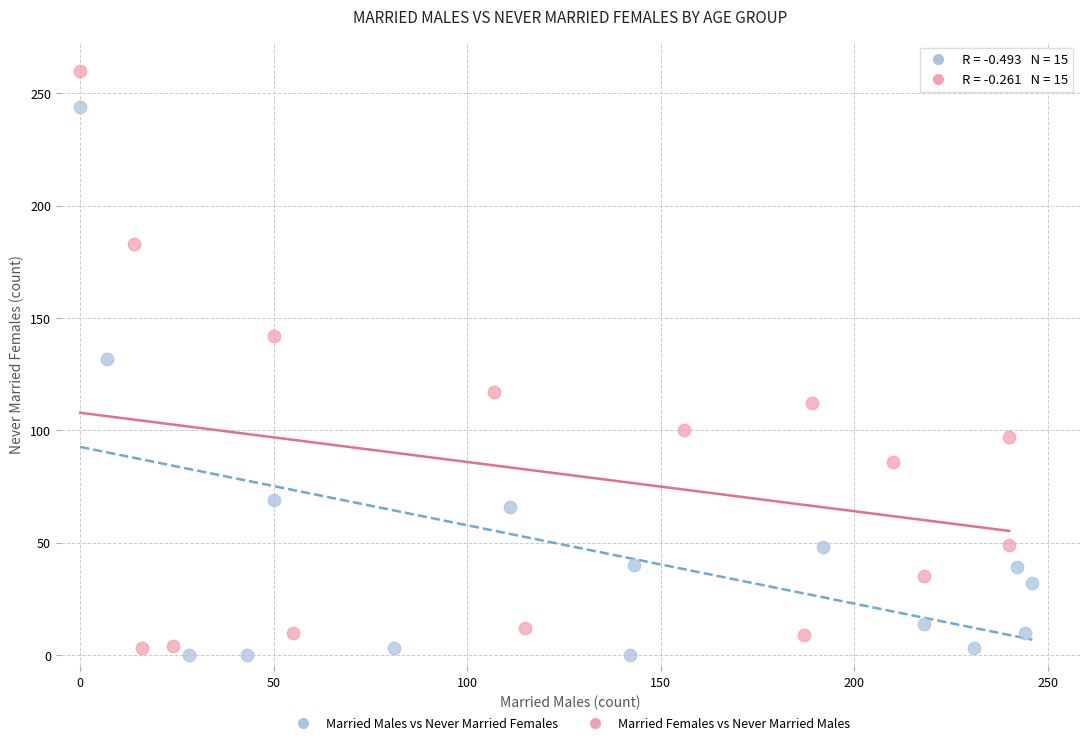

Which series reaches the maximum Y coordinate?

Married Females vs Never Married Males